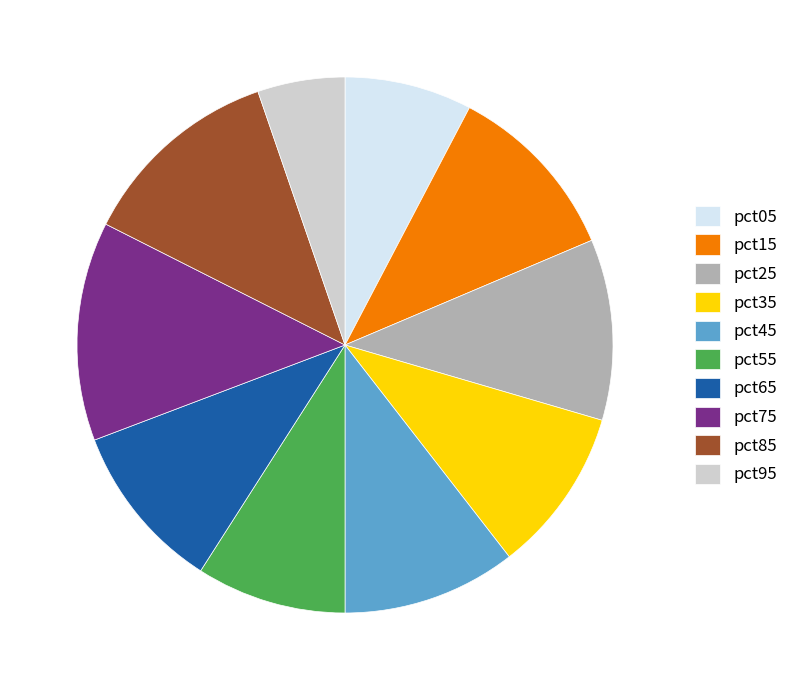

Is pct75 the majority of the pie?

No